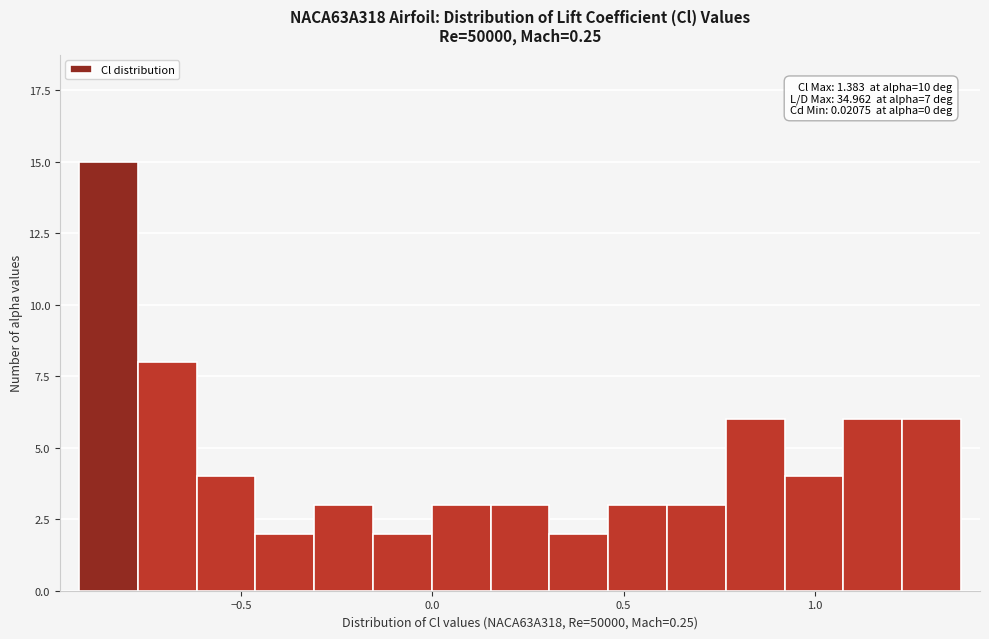

Around what value on the x-axis is the tallest bar? Give the approximate position of its centre, as read against the axis.

-0.85